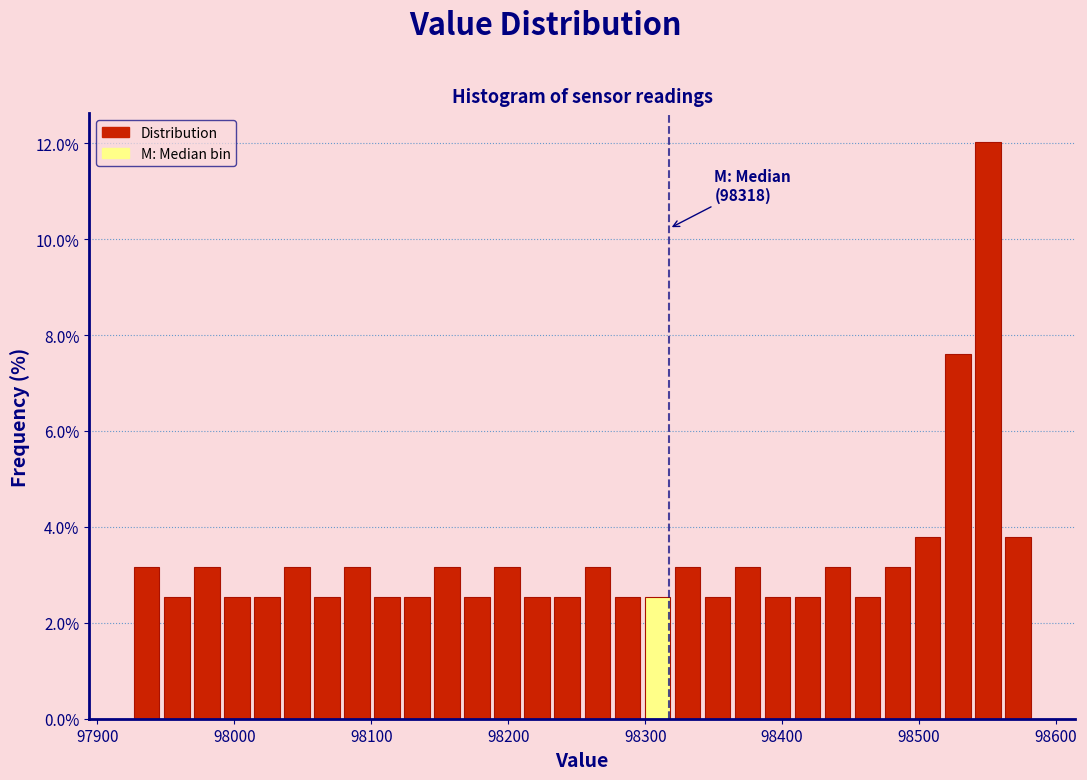

Around what value on the x-axis is the tallest bar? Give the approximate position of its centre, as read against the axis.

98550